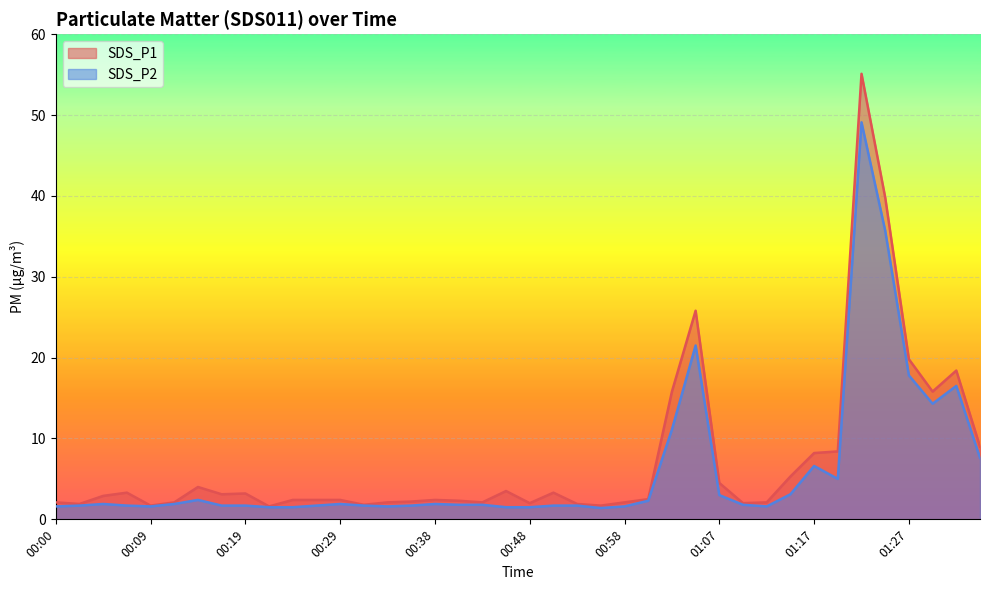

Reading left to right, what are all the values shown in this chart?

SDS_P1: 00:00=2.1	00:02=1.9	00:04=2.9	00:07=3.3	00:09=1.7	00:12=2.1	00:14=4.0	00:16=3.1	00:19=3.2	00:21=1.6	00:24=2.4	00:26=2.4	00:29=2.4	00:31=1.8	00:33=2.1	00:36=2.2	00:38=2.4	00:41=2.3	00:43=2.1	00:45=3.5	00:48=2.0	00:50=3.3	00:53=1.9	00:55=1.7	00:58=2.1	01:00=2.5	01:02=15.8	01:05=25.8	01:07=4.5	01:10=2.0	01:12=2.1	01:14=5.3	01:17=8.2	01:19=8.4	01:22=55.1	01:24=39.8	01:27=19.8	01:29=15.8	01:31=18.4	01:34=9.0
SDS_P2: 00:00=1.6	00:02=1.7	00:04=1.9	00:07=1.7	00:09=1.6	00:12=1.9	00:14=2.4	00:16=1.7	00:19=1.7	00:21=1.5	00:24=1.5	00:26=1.7	00:29=1.9	00:31=1.7	00:33=1.6	00:36=1.7	00:38=1.9	00:41=1.8	00:43=1.8	00:45=1.5	00:48=1.5	00:50=1.7	00:53=1.7	00:55=1.4	00:58=1.6	01:00=2.3	01:02=11.1	01:05=21.5	01:07=3.0	01:10=1.8	01:12=1.6	01:14=3.1	01:17=6.6	01:19=5.0	01:22=49.1	01:24=35.7	01:27=17.8	01:29=14.3	01:31=16.5	01:34=7.6